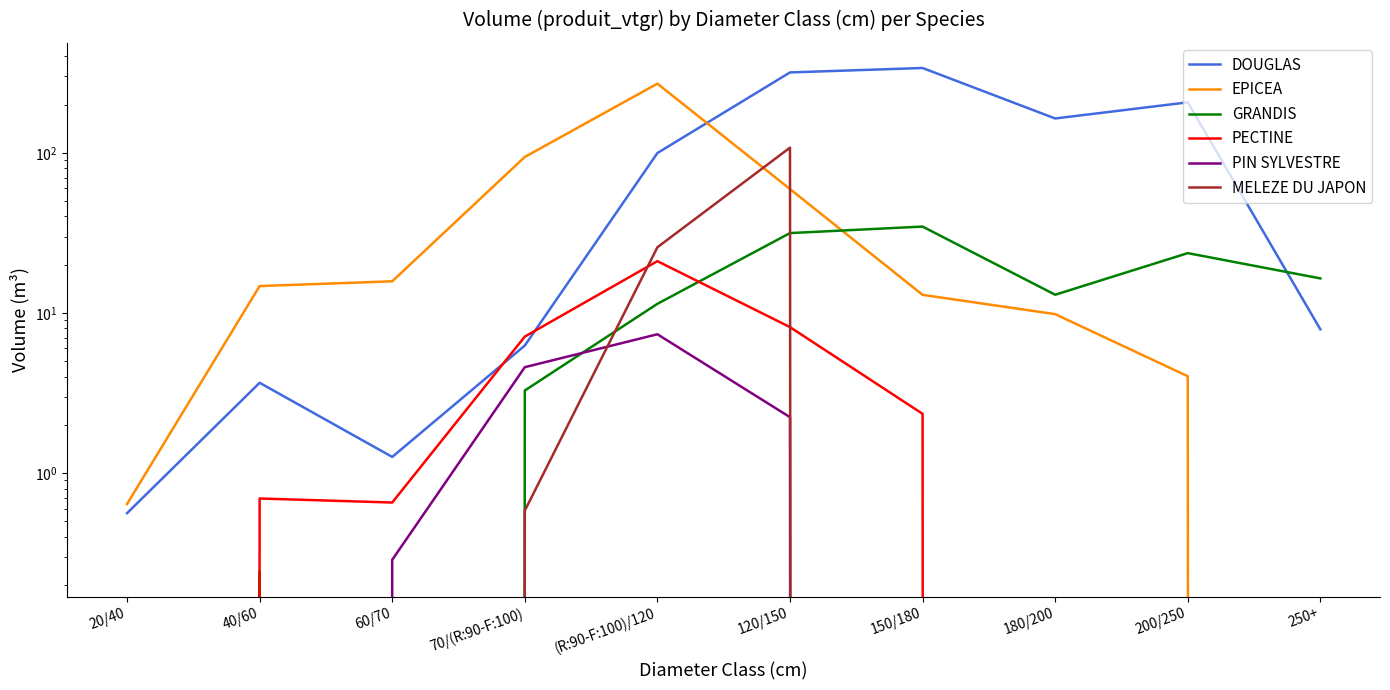

List the labels in order of DOUGLAS value, smallest first.

20/40, 60/70, 40/60, 70/(R:90-F:100), 250+, (R:90-F:100)/120, 180/200, 200/250, 120/150, 150/180